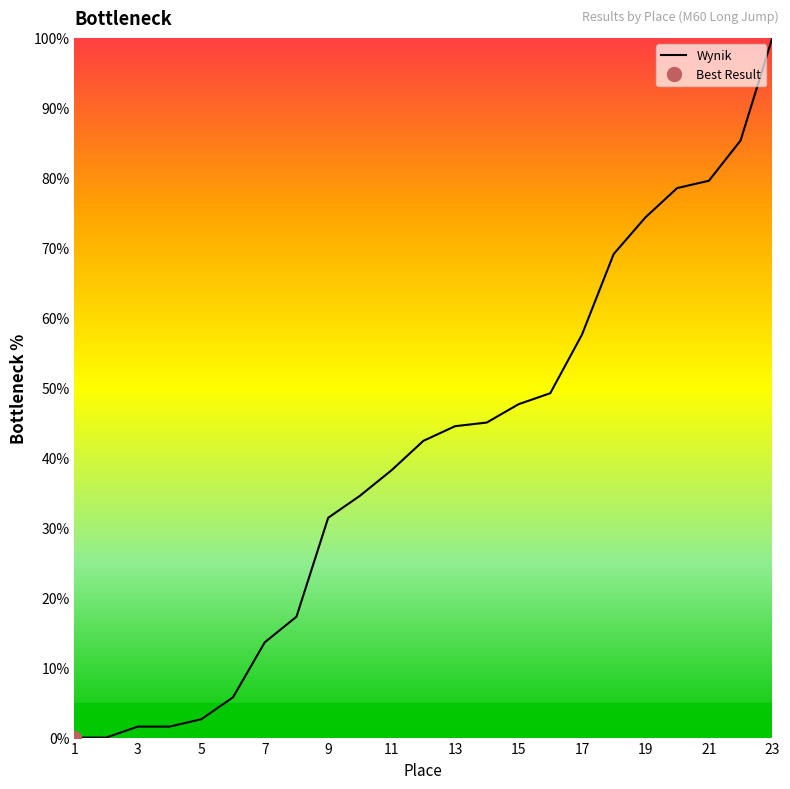

What is the highest value of the Wynik series?

100.0